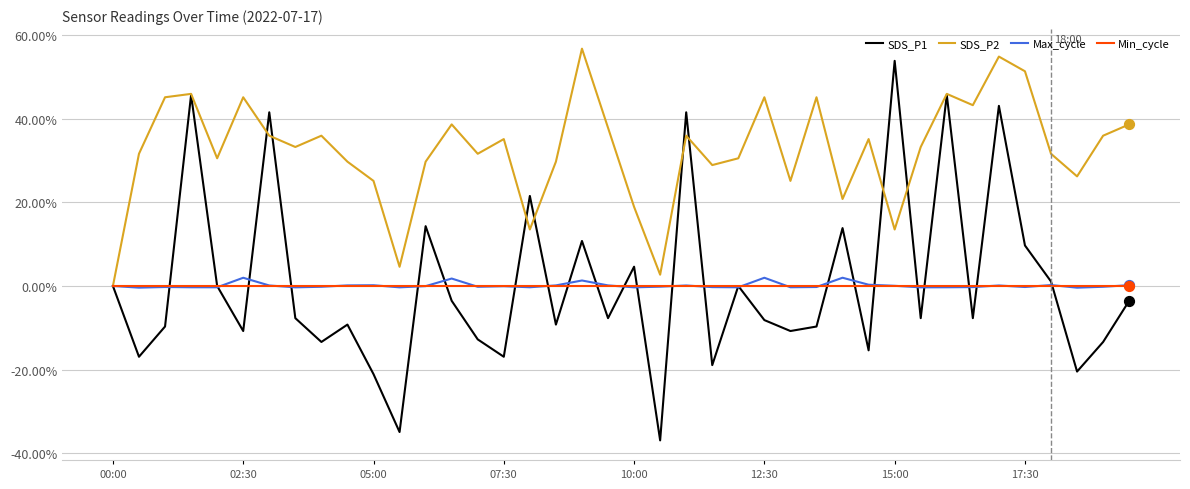

What is the maximum value shown in the chart?

56.8